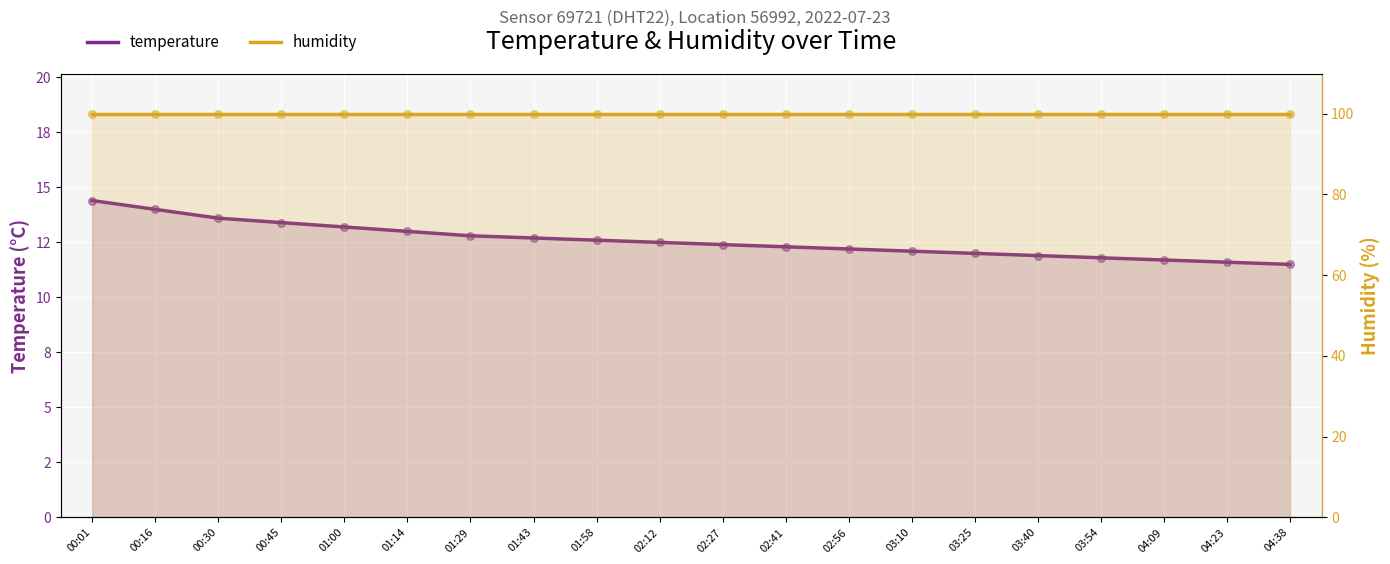

Which series reaches the minimum Y coordinate?

temperature